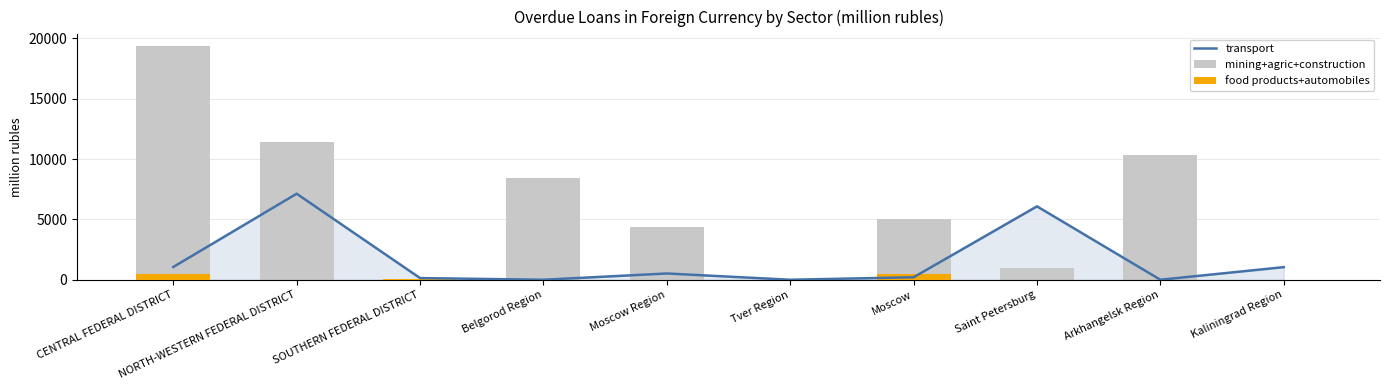

Which series has the largest range (max minus min)?

mining+agric+construction